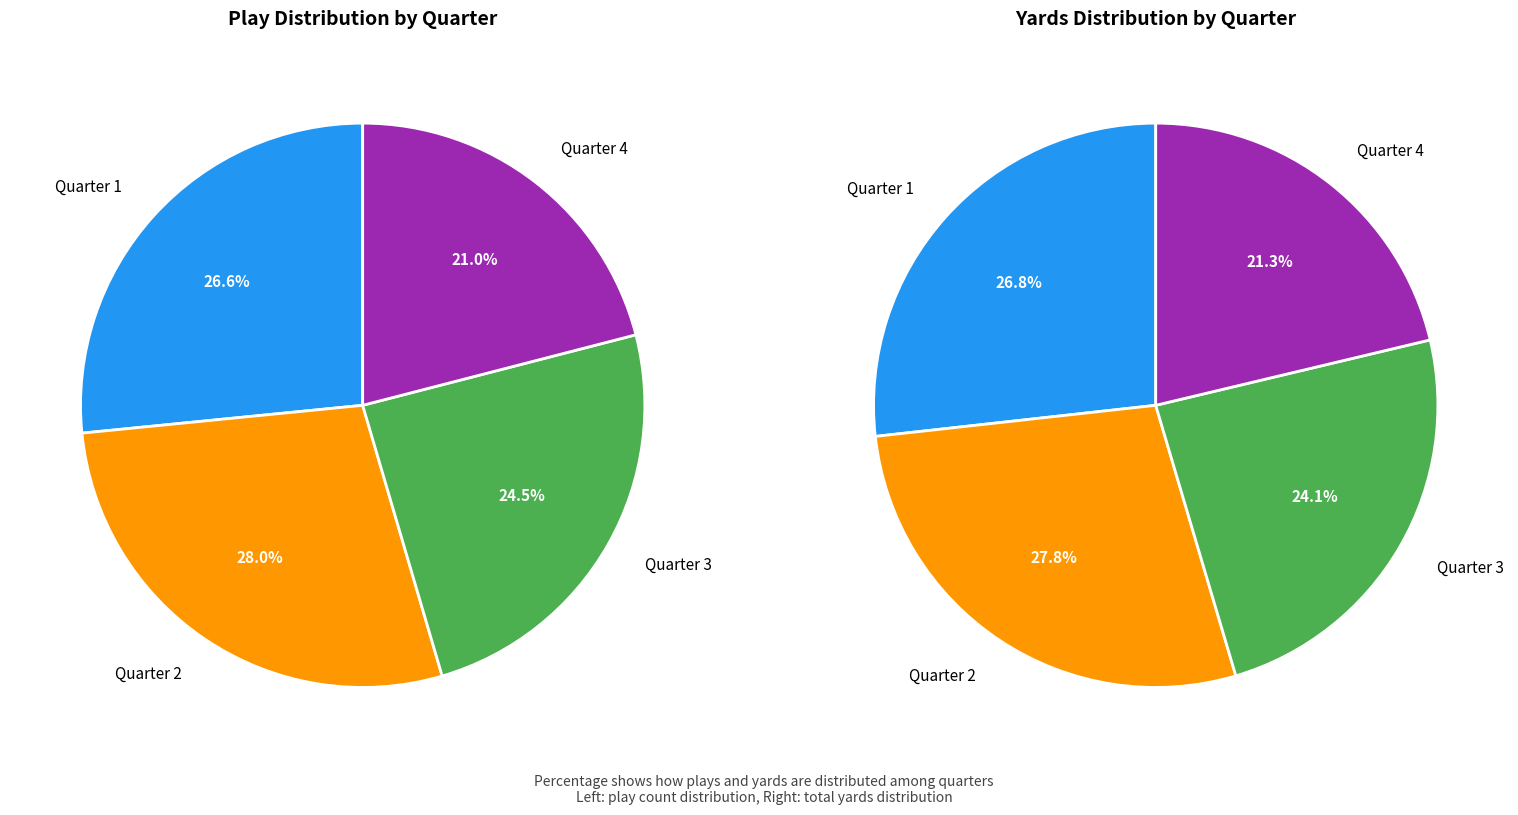

Which slice is the smallest?

Quarter 4